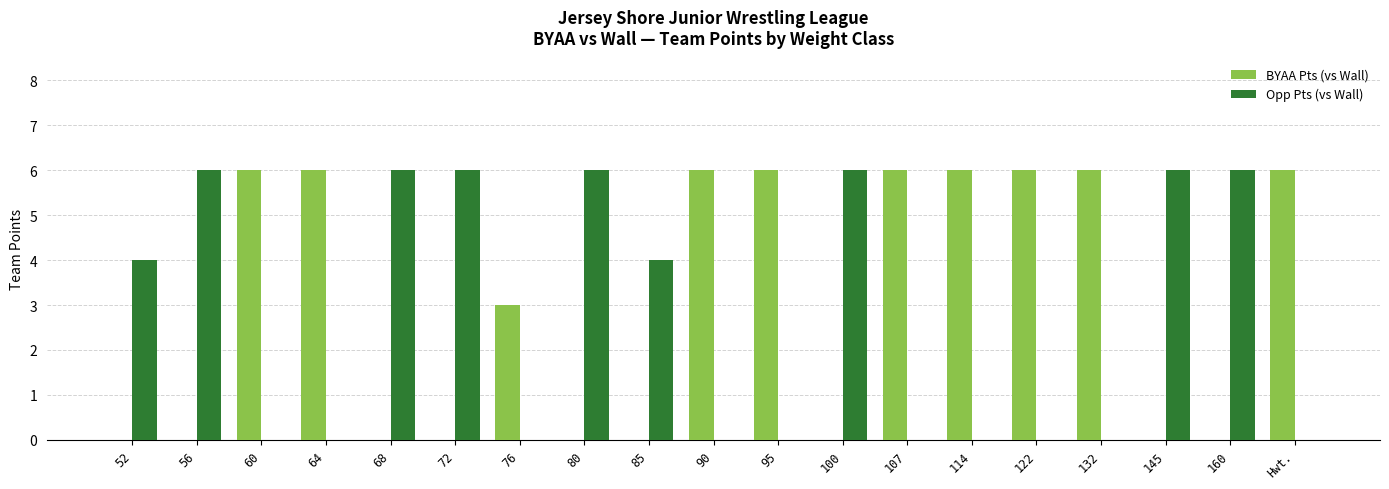

Reading left to right, what are all the values shown in this chart?

BYAA Pts (vs Wall): 0	0	6	6	0	0	3	0	0	6	6	0	6	6	6	6	0	0	6
Opp Pts (vs Wall): 4	6	0	0	6	6	0	6	4	0	0	6	0	0	0	0	6	6	0